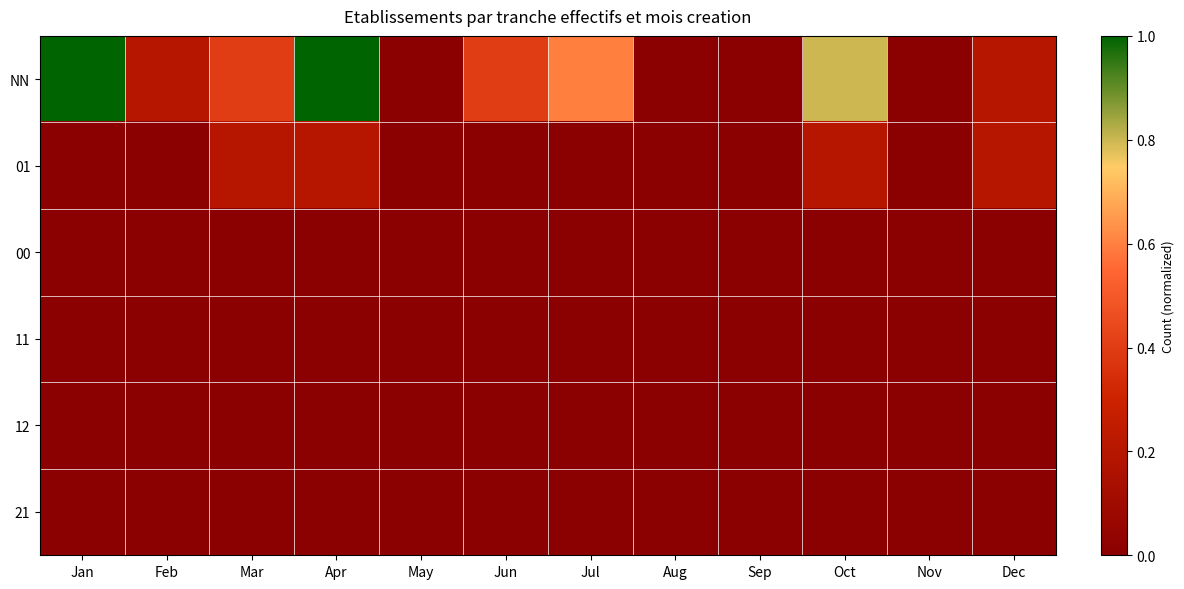

List the series in order of their peak value, lowest first.

00, 11, 12, 21, 01, NN